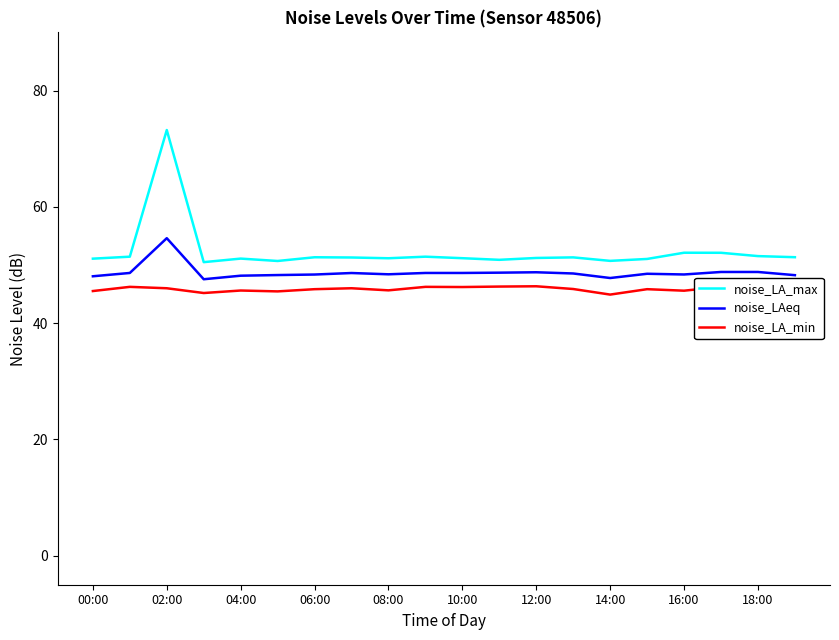

What is the difference between the maximum and minimum values in the noise_LAeq series?

7.1